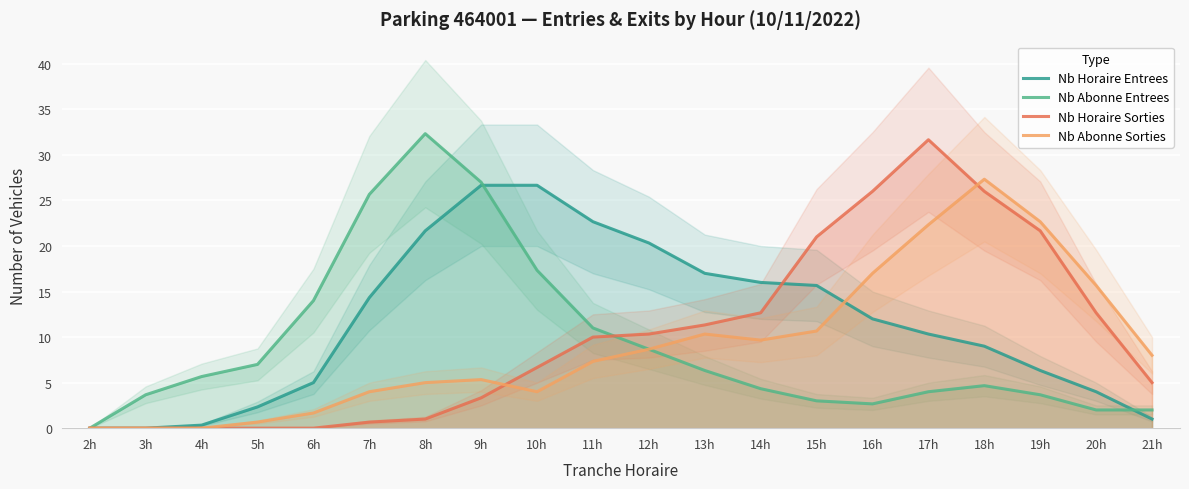

Which category has the lowest value in the Nb Abonne Sorties series?

2h